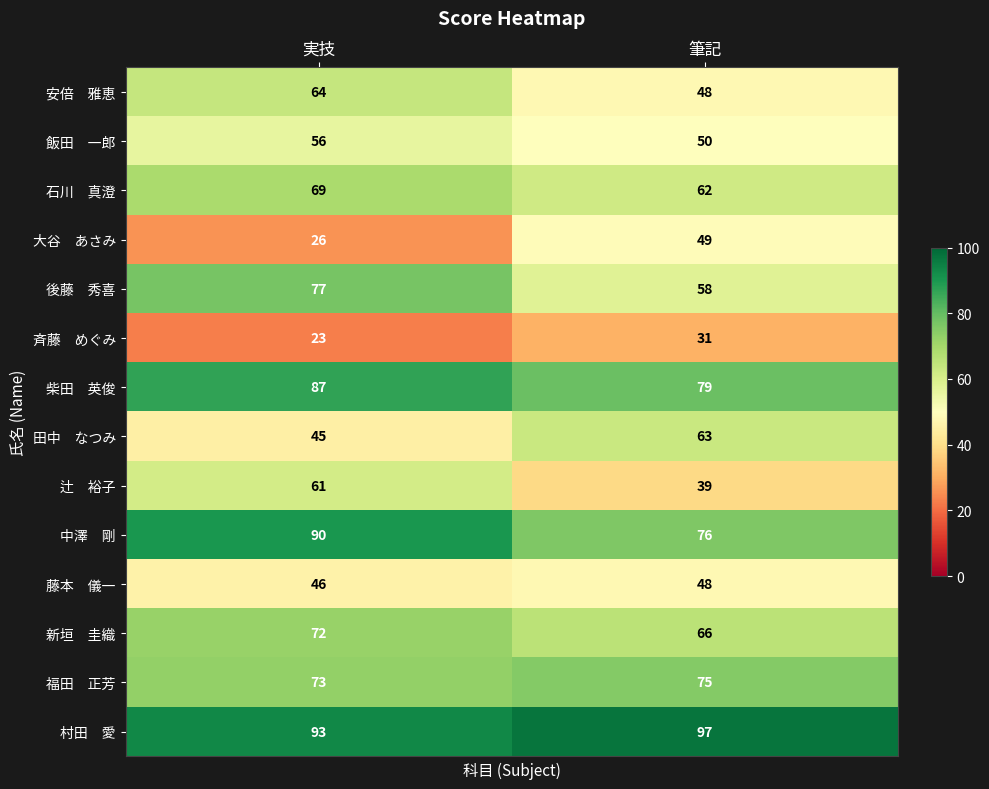

What is the spread (max minus min) of values at 筆記?

66